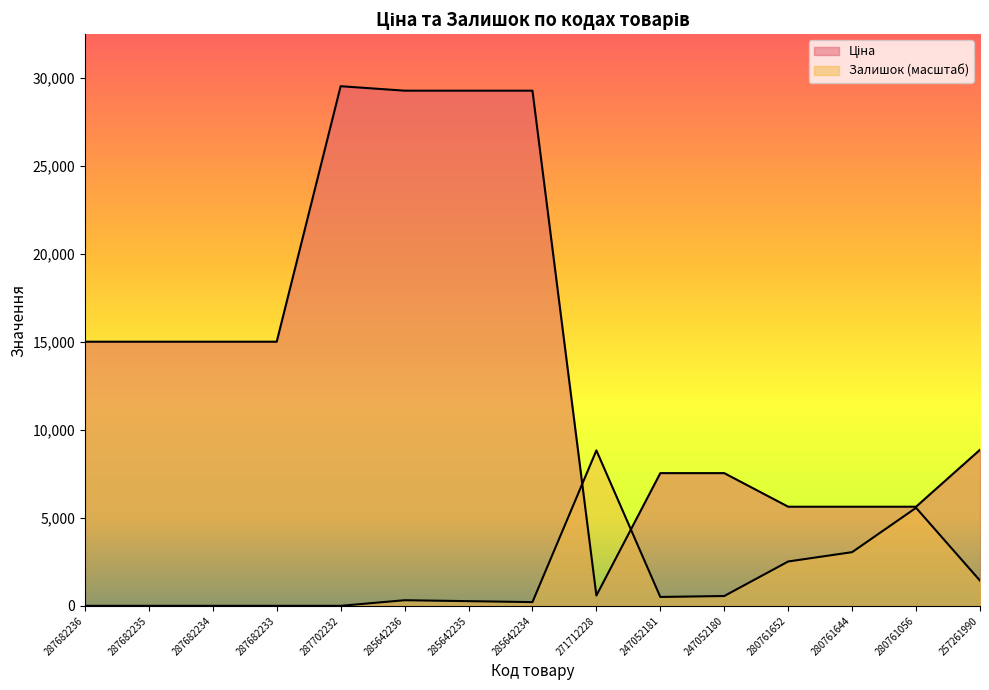

What is the label of the 5th point from the right?

247052180